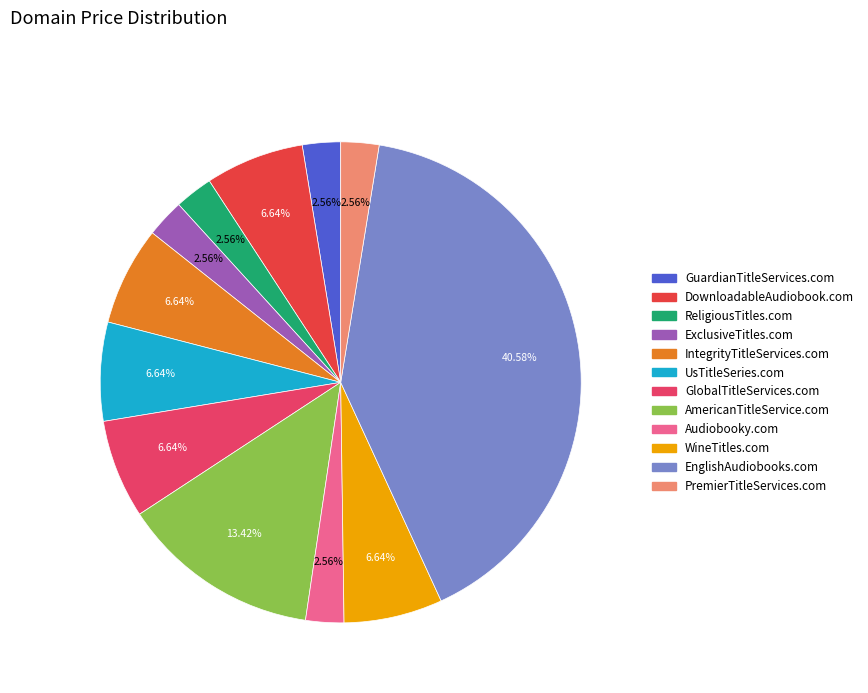

Between PremierTitleServices.com and Audiobooky.com, which is larger?

PremierTitleServices.com